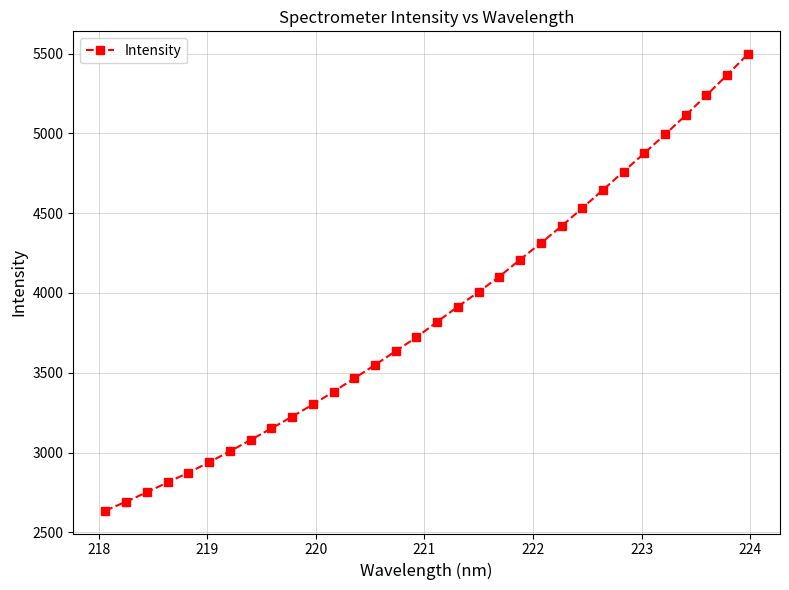

What is the greatest value displayed?

5495.9